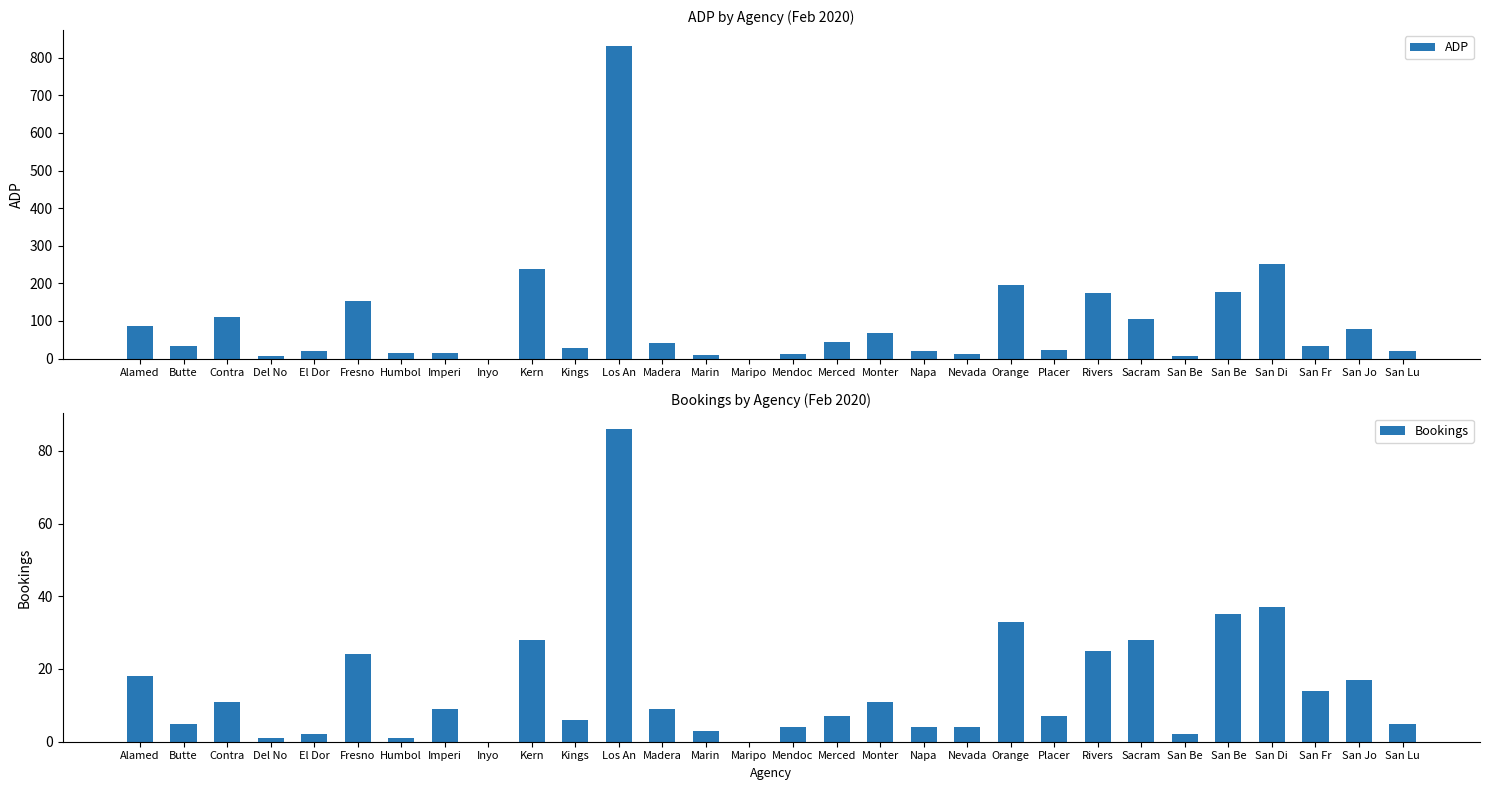

Which category has the lowest value in the Bookings series?

Inyo